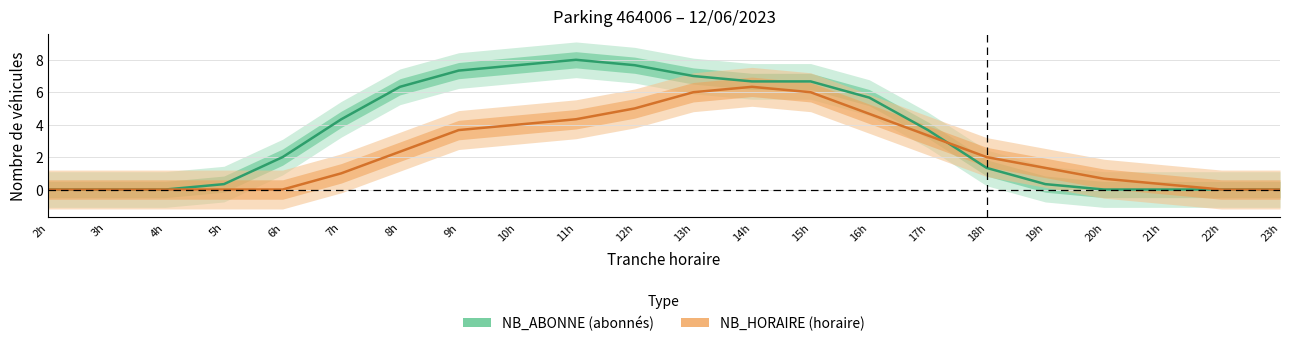

How many lines are shown in the chart?

2